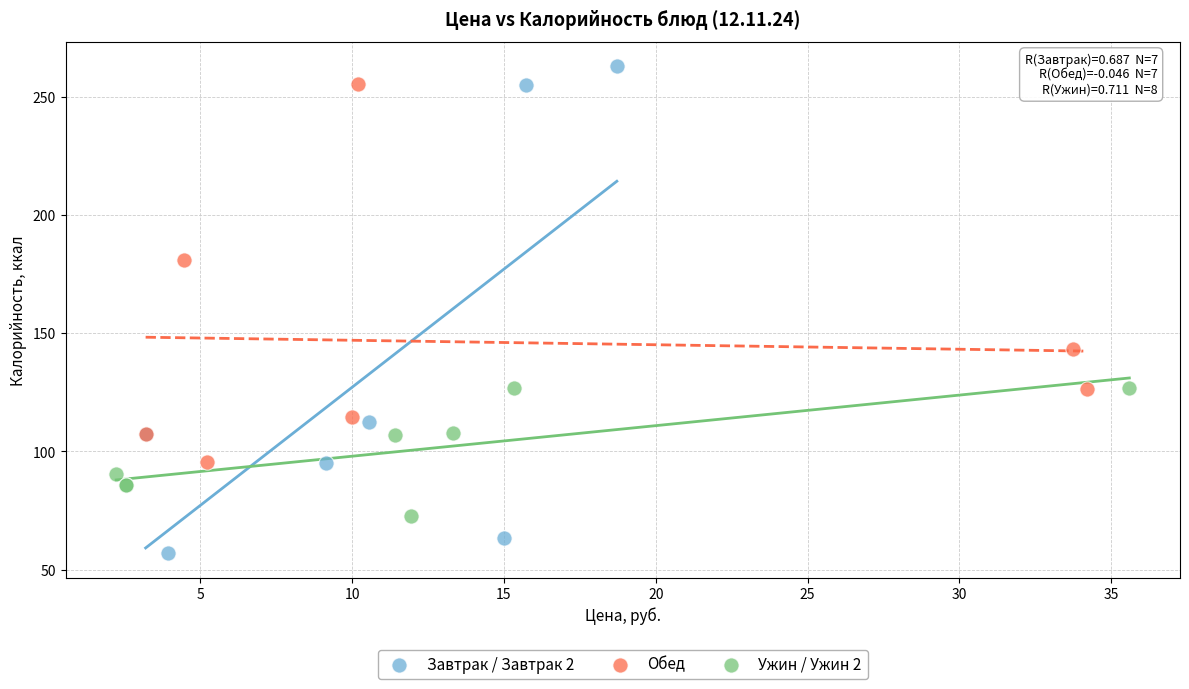

Which series reaches the minimum Y coordinate?

Завтрак / Завтрак 2